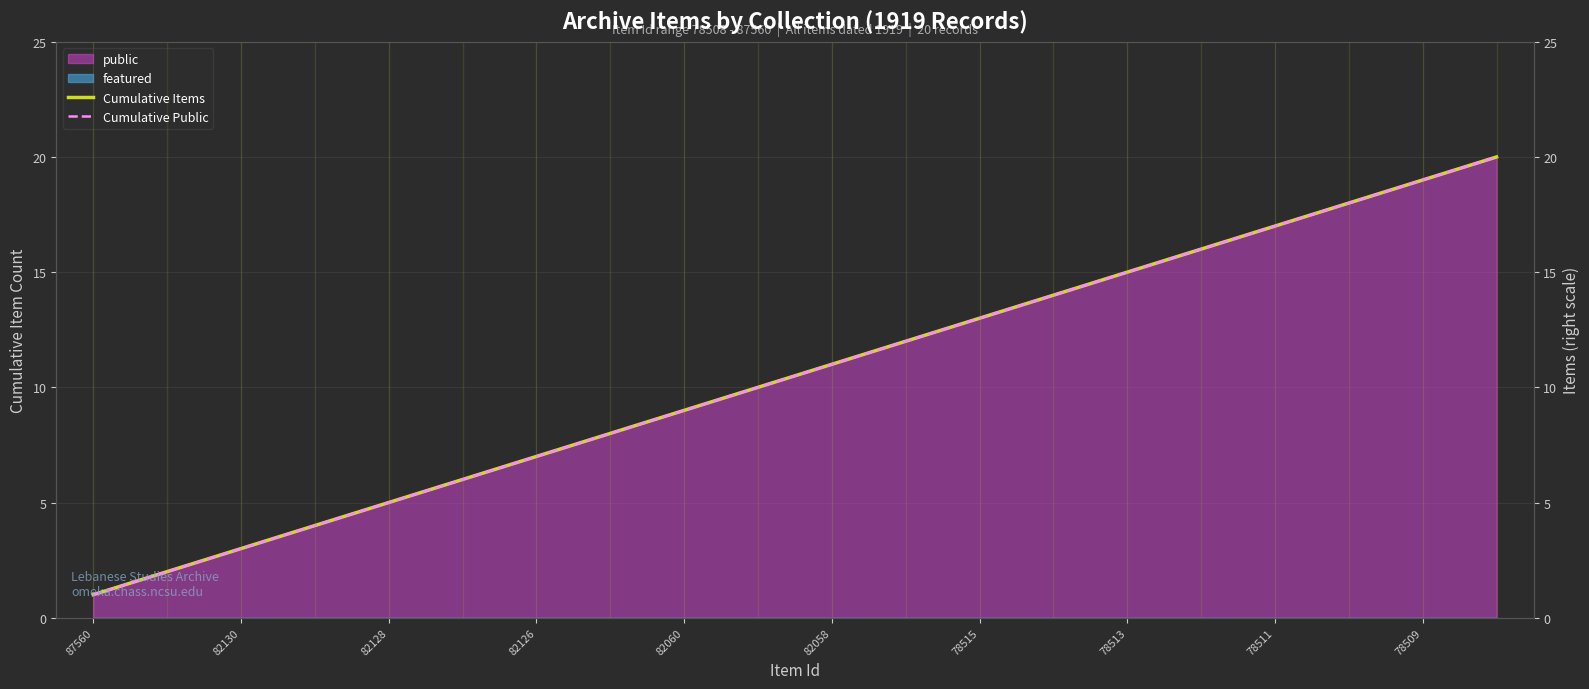

At 78509, list the series in order from smallest to largest.

Cumulative Items, Cumulative Public